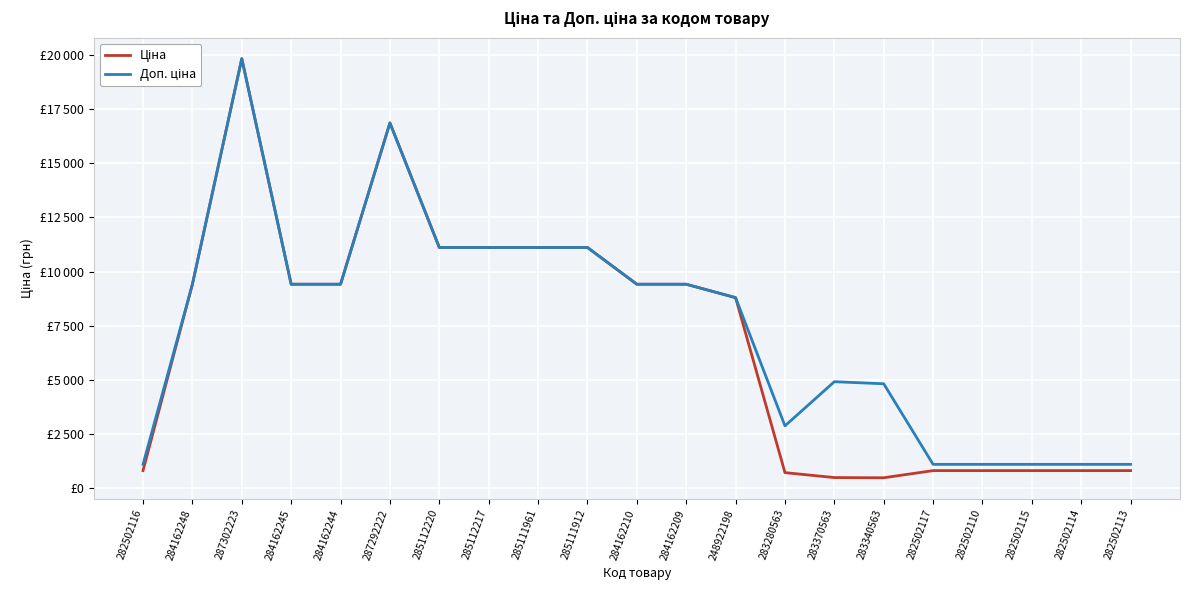

Is it true that Доп. ціна equals 8797.6 at 248922198?

True